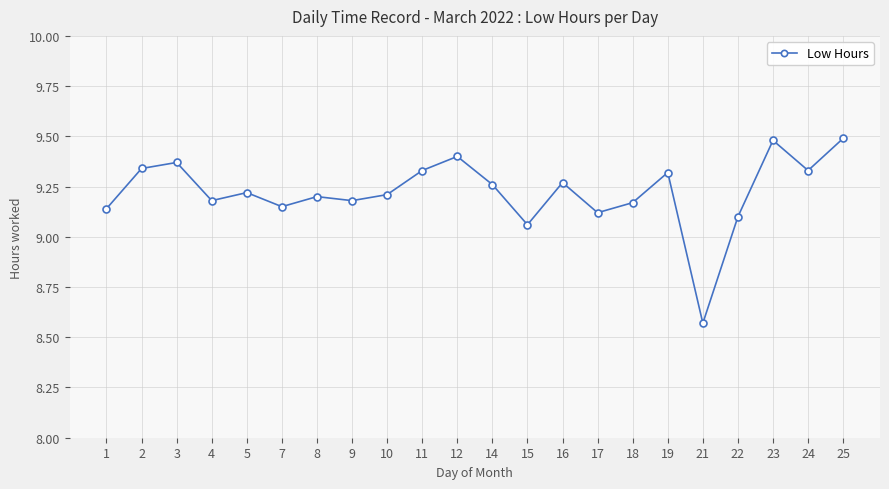

What is the maximum value shown in the chart?

9.5